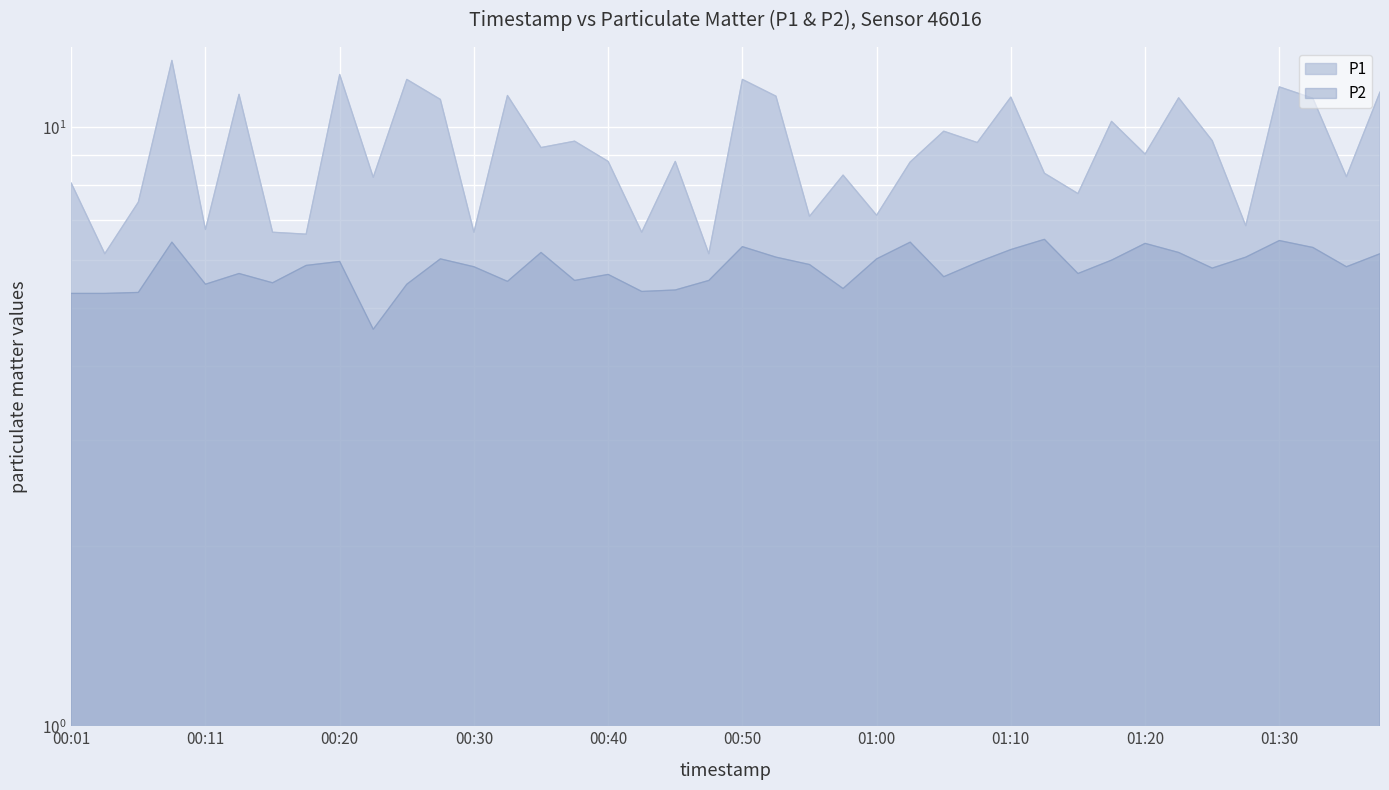

True or false: P1 has more than 2 points higher than both neighbors.

True